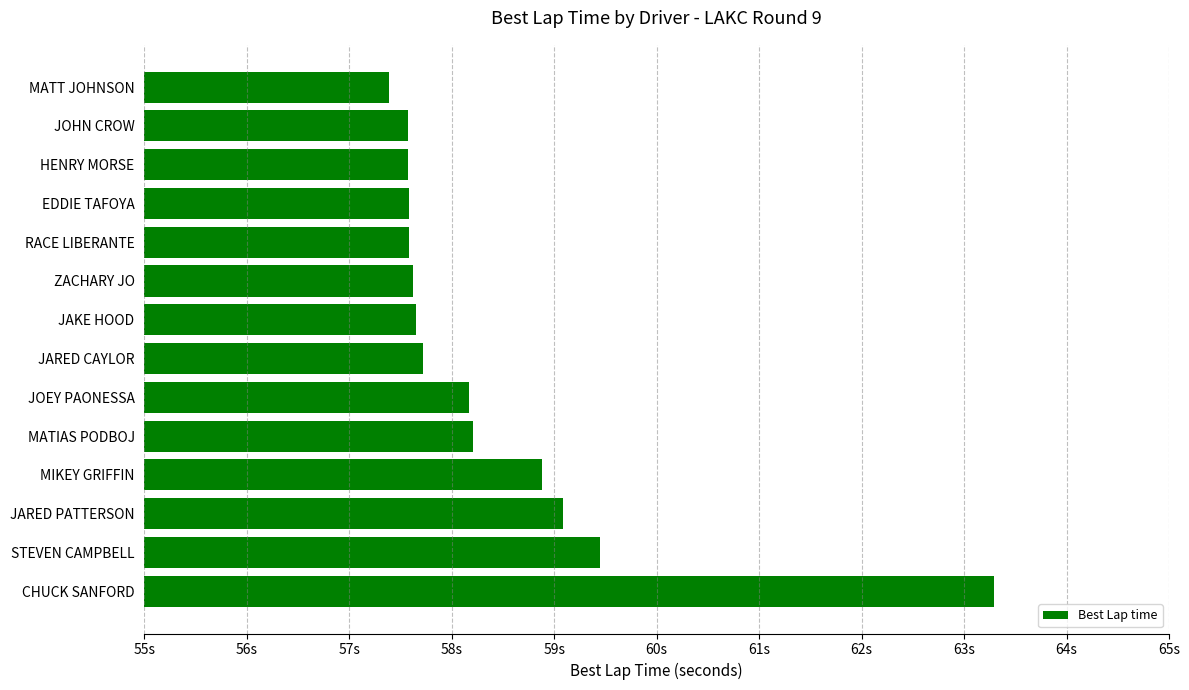

Is it true that the value at EDDIE TAFOYA is 1.6?

False